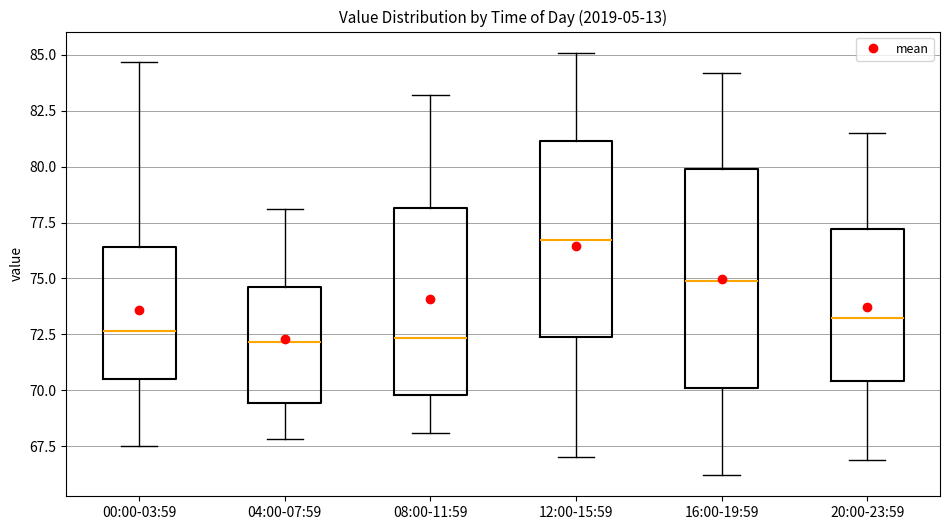

Where is the upper edge of the box for 04:00-07:59 on the y-axis? The values are not printed on the chart, so give them approximately, as read against the axis.

74.5